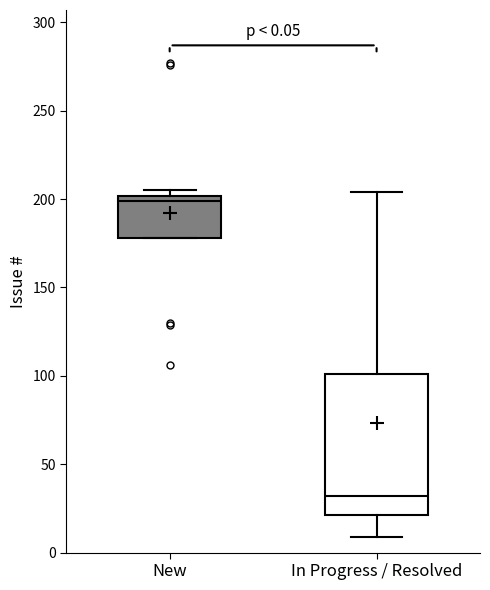

Which box is the tallest, from its lower edge to its upper edge?

In Progress / Resolved